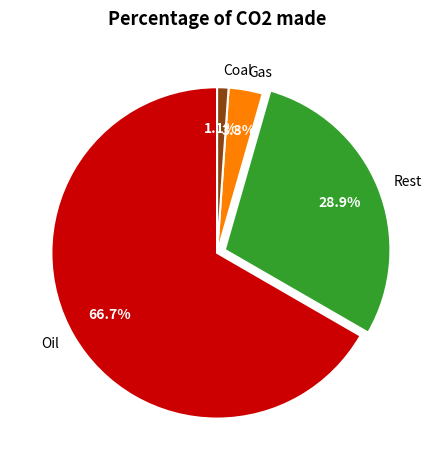

How many segments does this pie chart have?

4